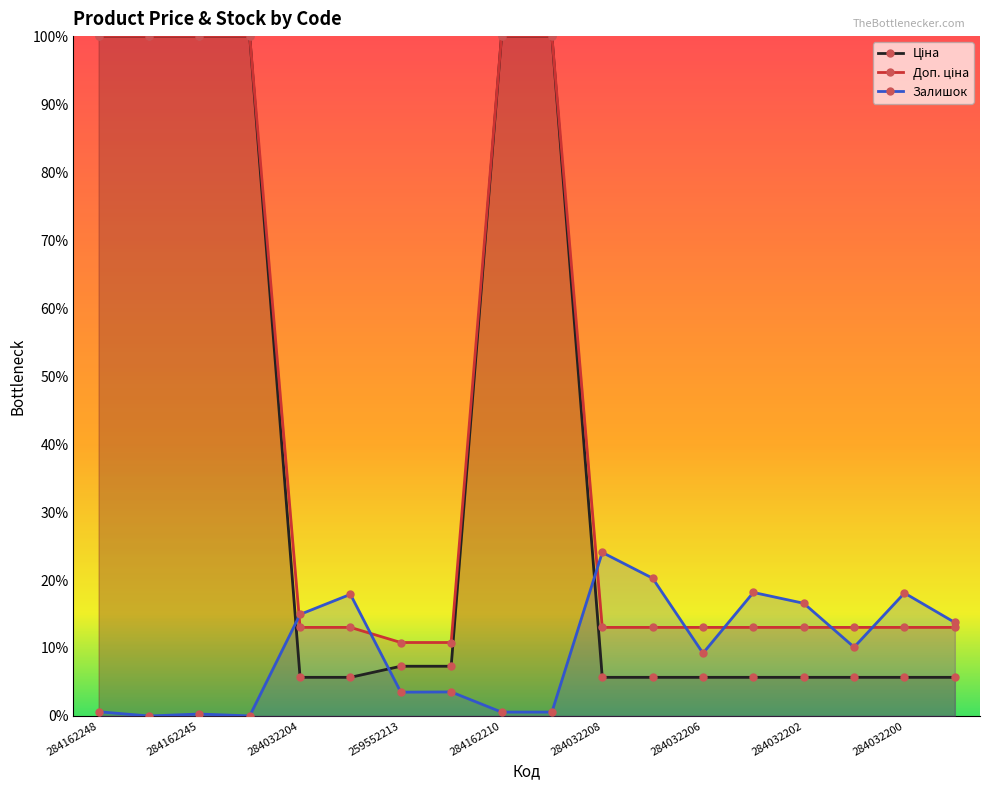

Which category has the highest value in the Залишок series?

284032208